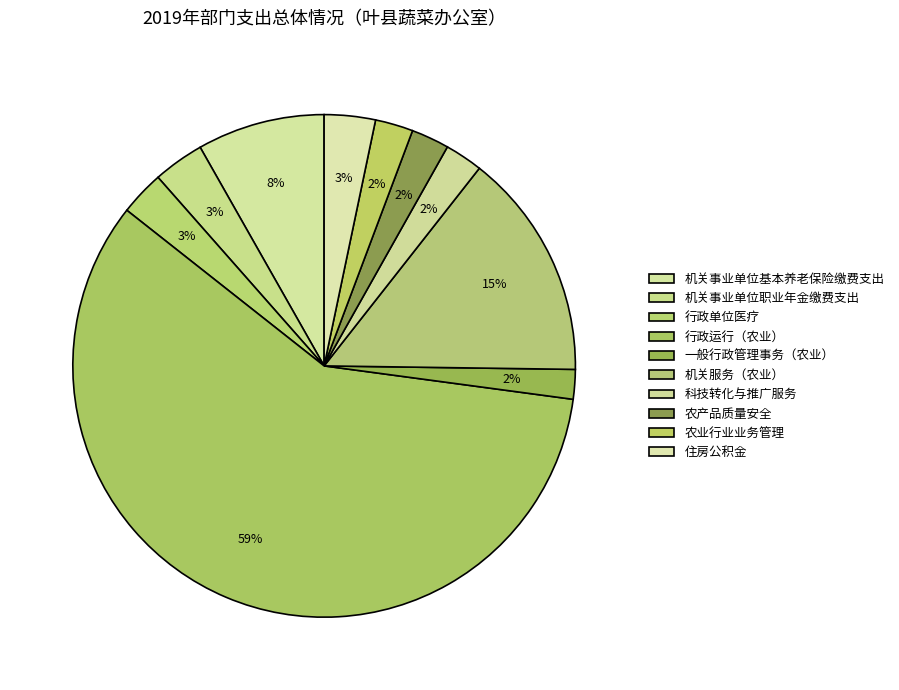

How many segments does this pie chart have?

10